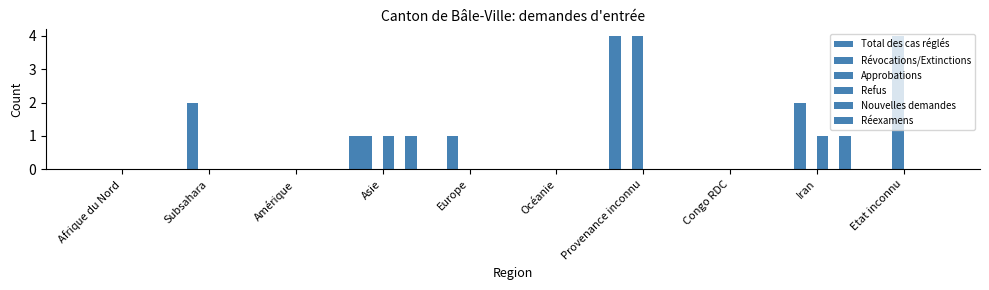

What is the label of the 1st bar from the right?

Etat inconnu